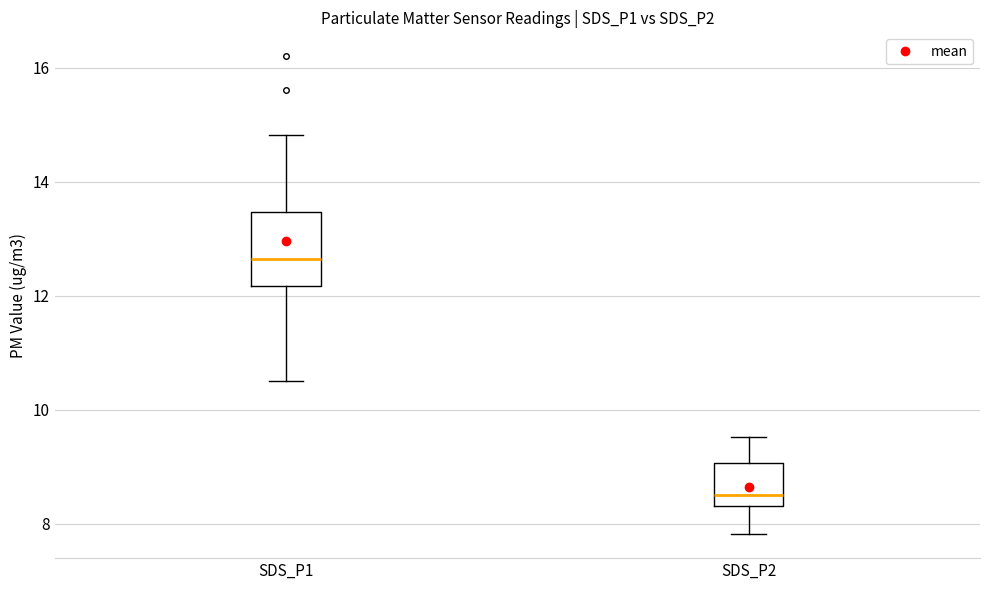

Comparing the boxes themselves (not the whiskers), which one is the tallest?

SDS_P1